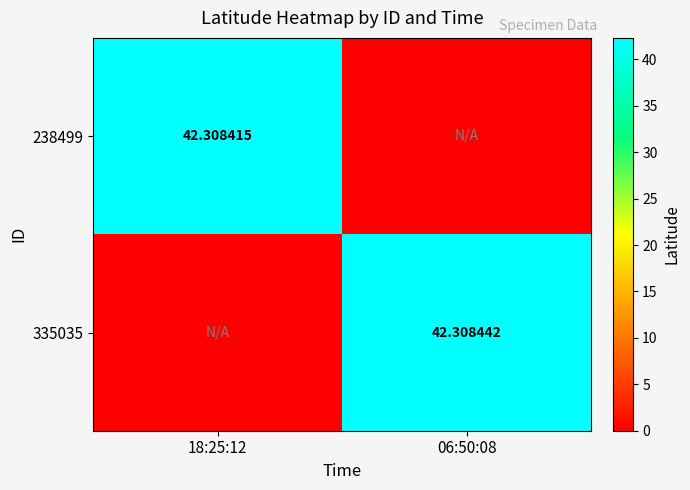

What is the difference between the maximum and minimum values in the 335035 series?

42.3